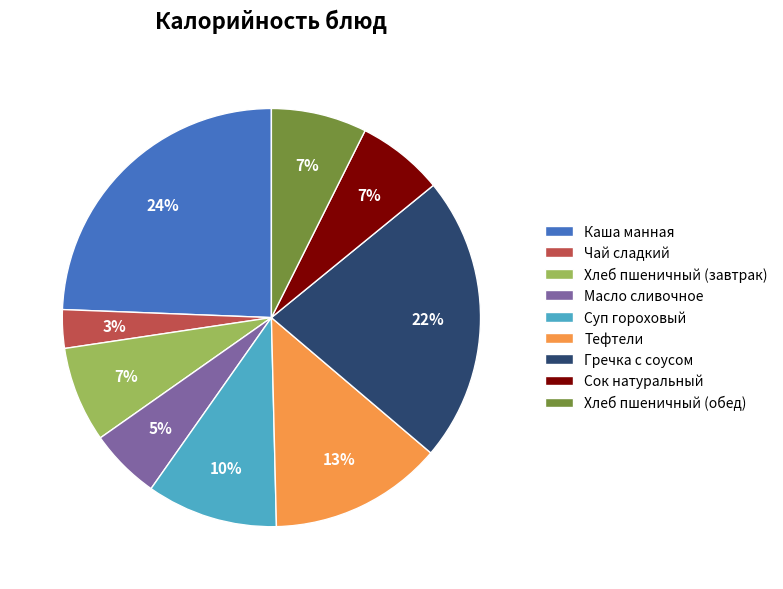

Which category has the smallest portion of the pie?

Чай сладкий